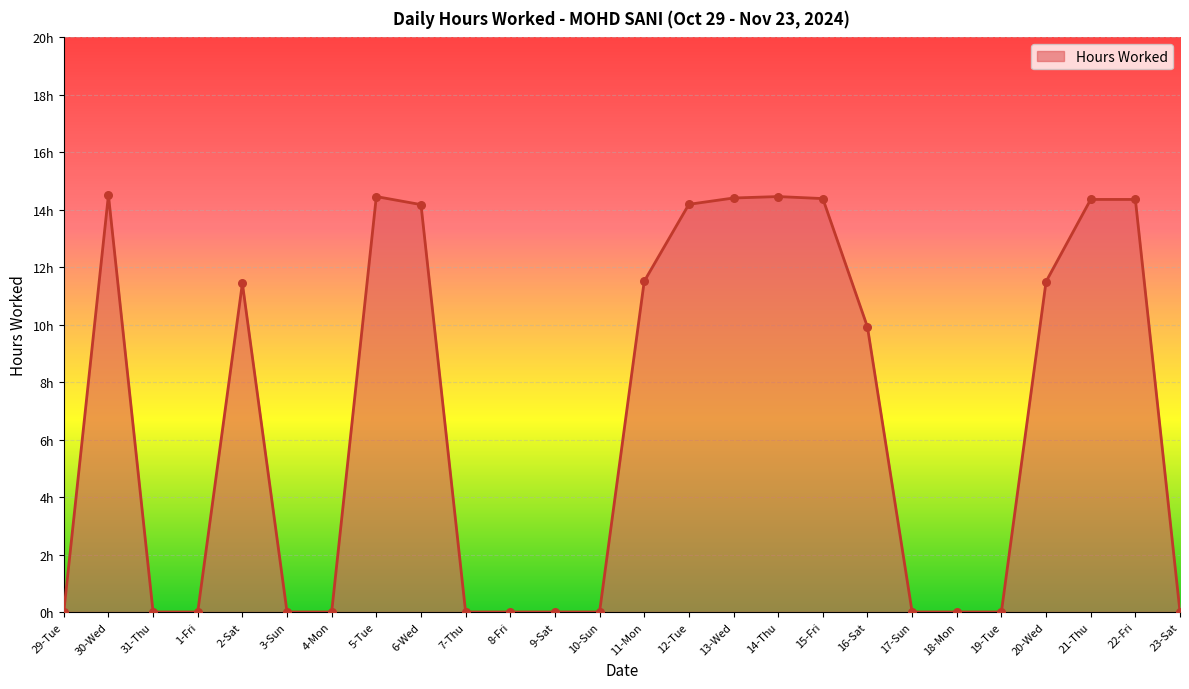

Which has a higher value, 30-Wed or 29-Tue?

30-Wed